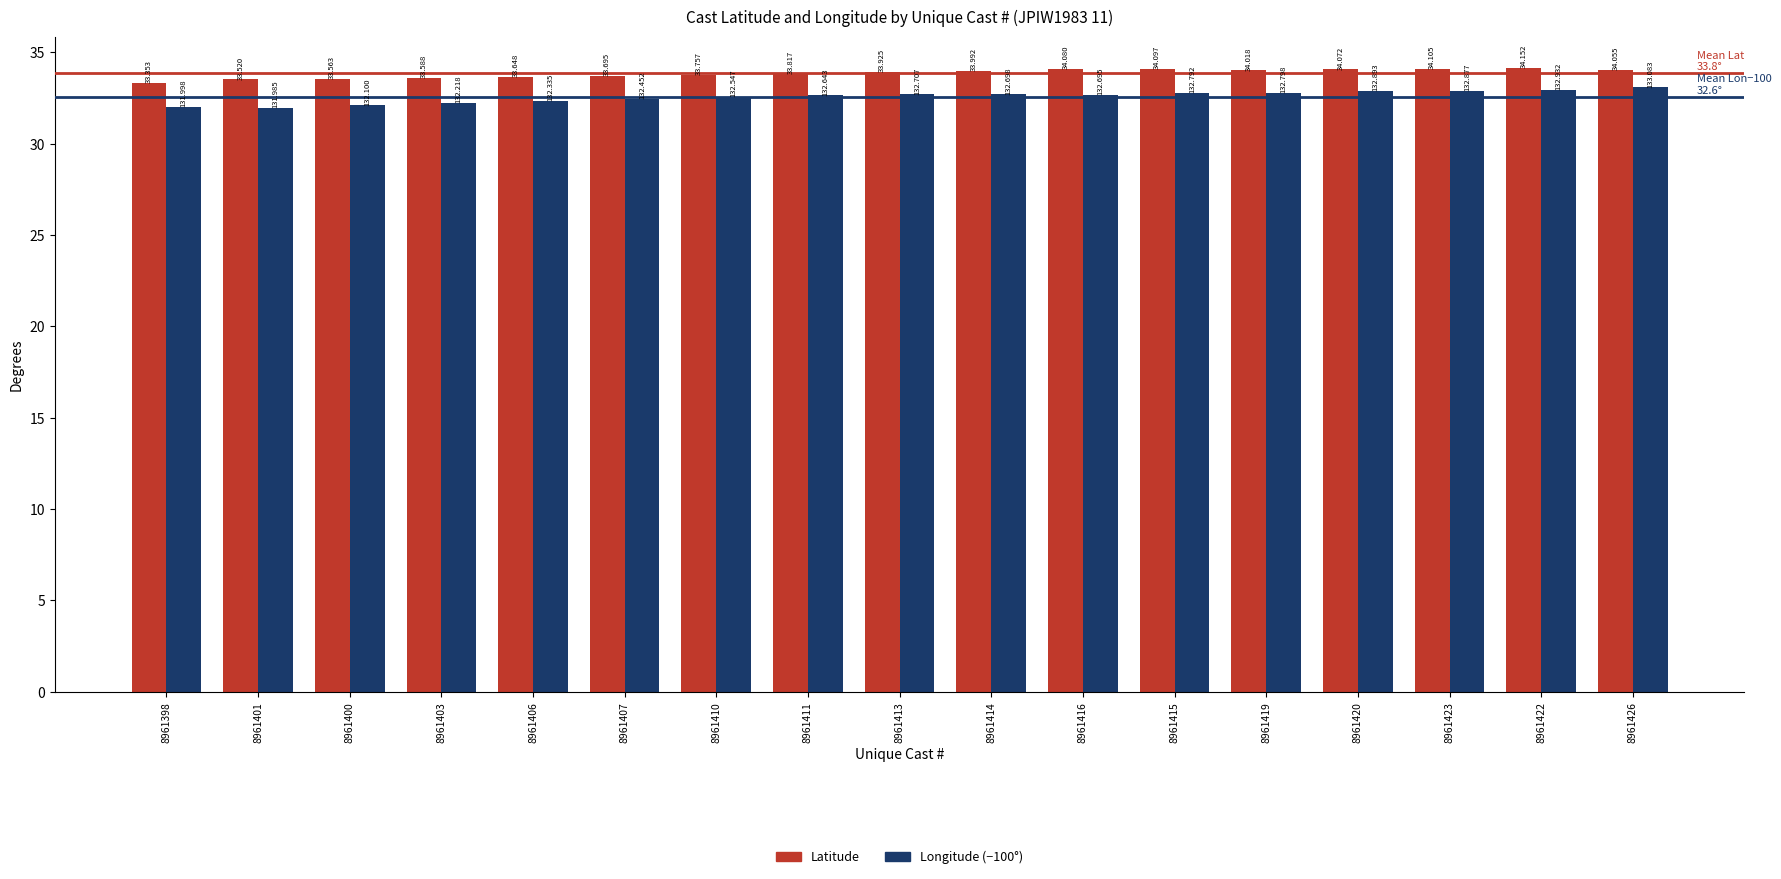

True or false: Latitude has a value of 48.5 at 8961401.

False